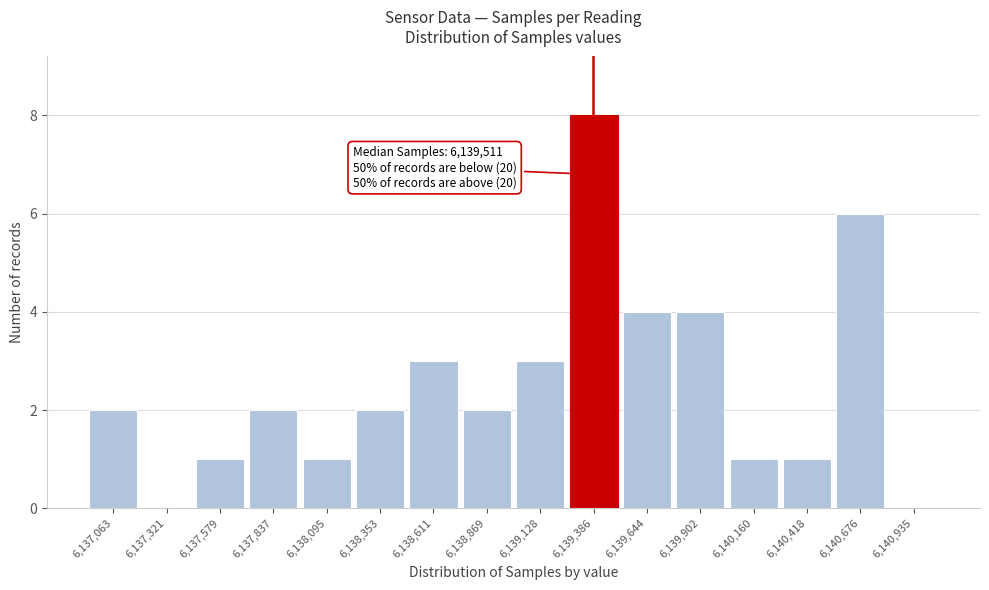

Reading left to right, list all the values displayed in this chart.

6,137,063=2	6,137,321=0	6,137,579=1	6,137,837=2	6,138,095=1	6,138,353=2	6,138,611=3	6,138,869=2	6,139,128=3	6,139,386=8	6,139,644=4	6,139,902=4	6,140,160=1	6,140,418=1	6,140,676=6	6,140,935=0